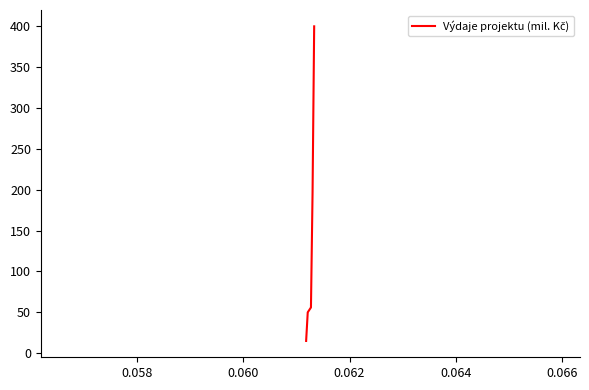

What is the sum of all values?

718